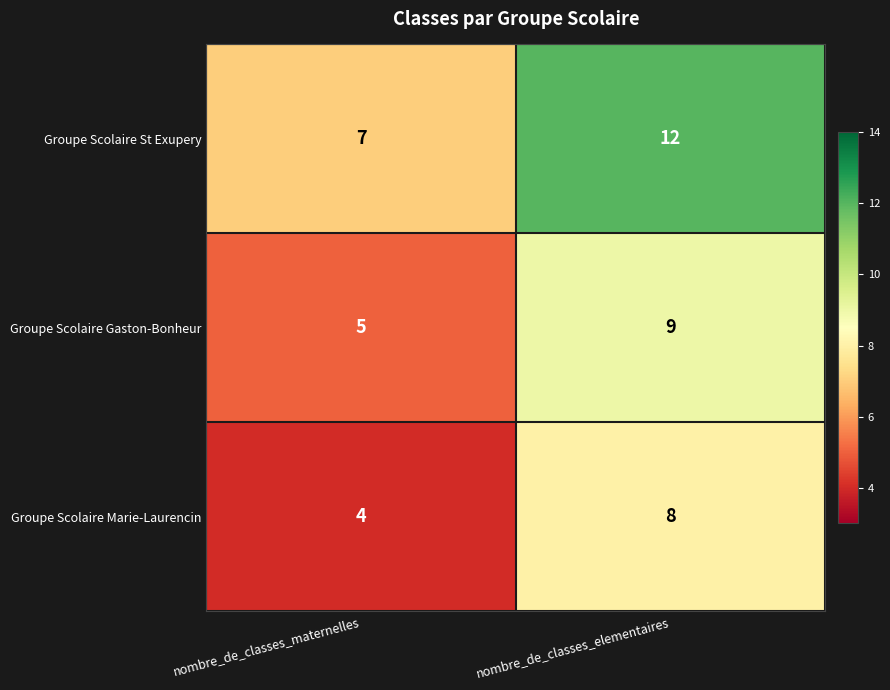

What is the greatest value displayed?

12